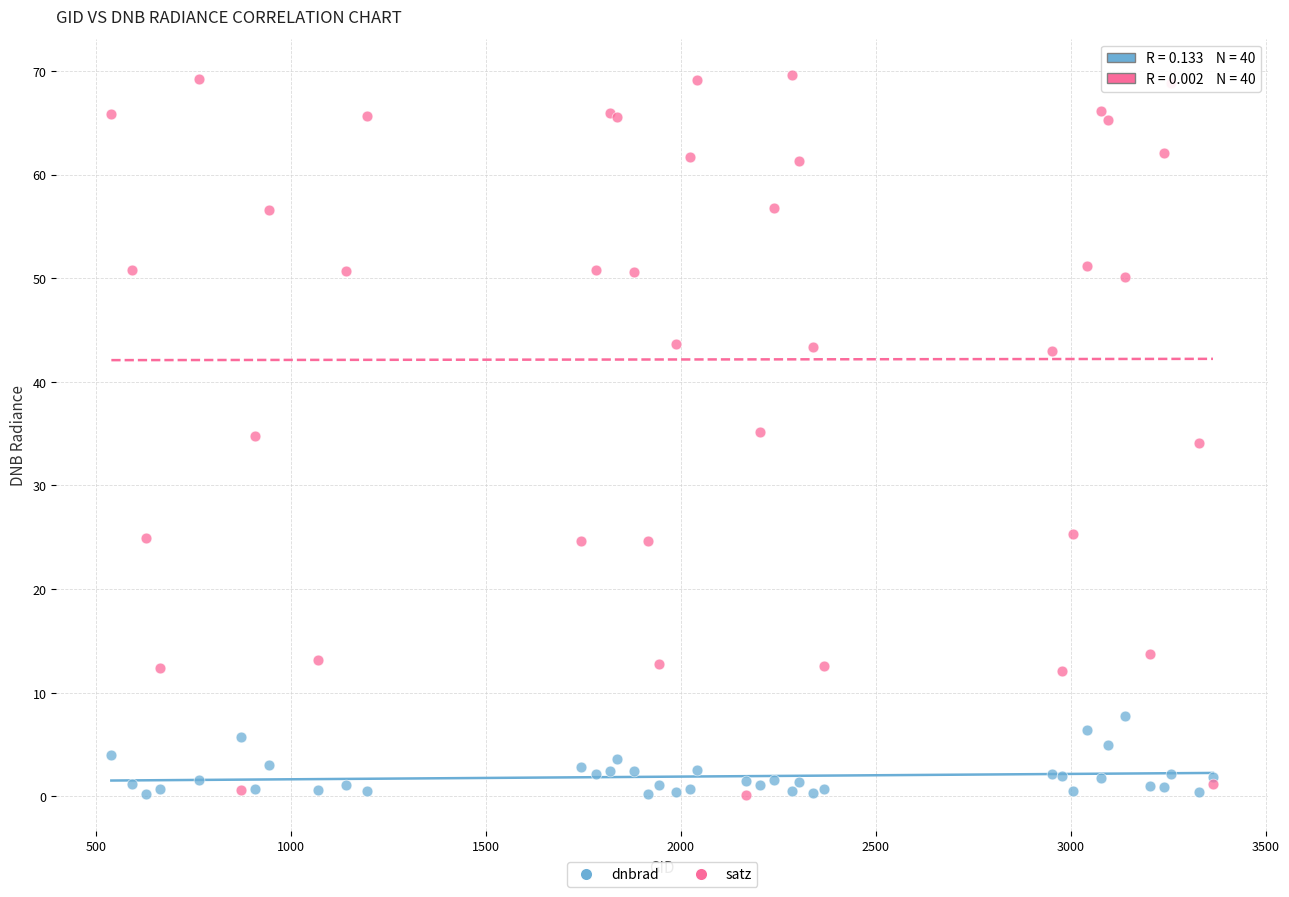

Which series contains the highest Y value?

satz